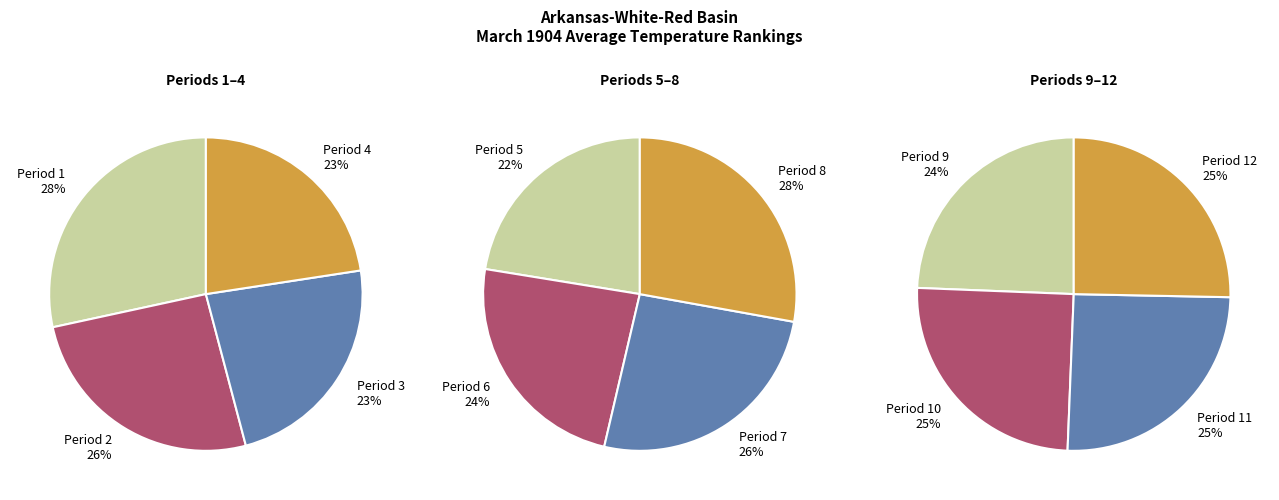

Count the number of slices in the pie.

12